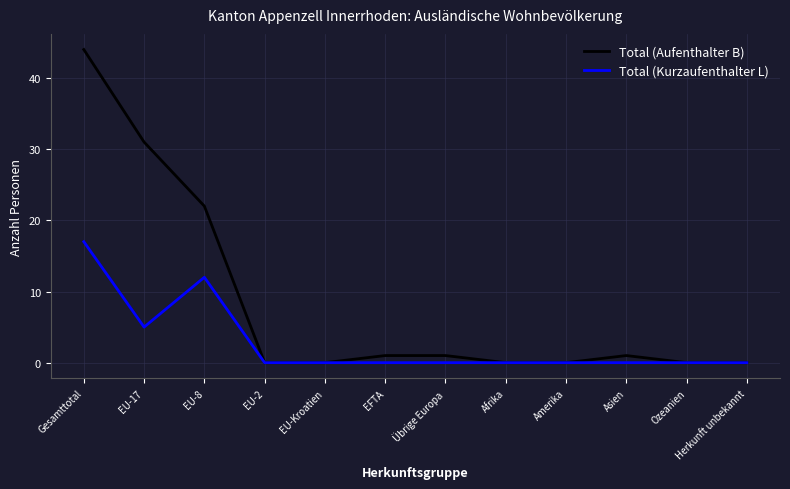

Reading left to right, list all the values displayed in this chart.

Total (Aufenthalter B): 44	31	22	0	0	1	1	0	0	1	0	0
Total (Kurzaufenthalter L): 17	5	12	0	0	0	0	0	0	0	0	0